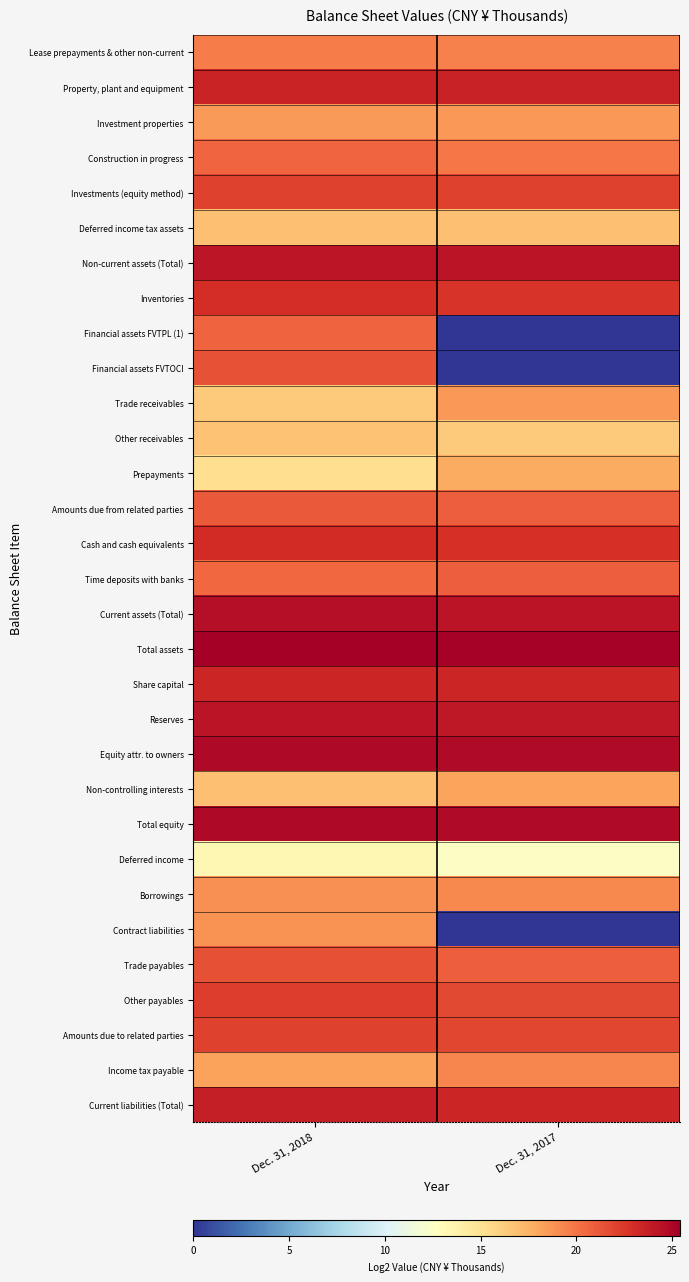

What is the greatest value displayed?

25.4